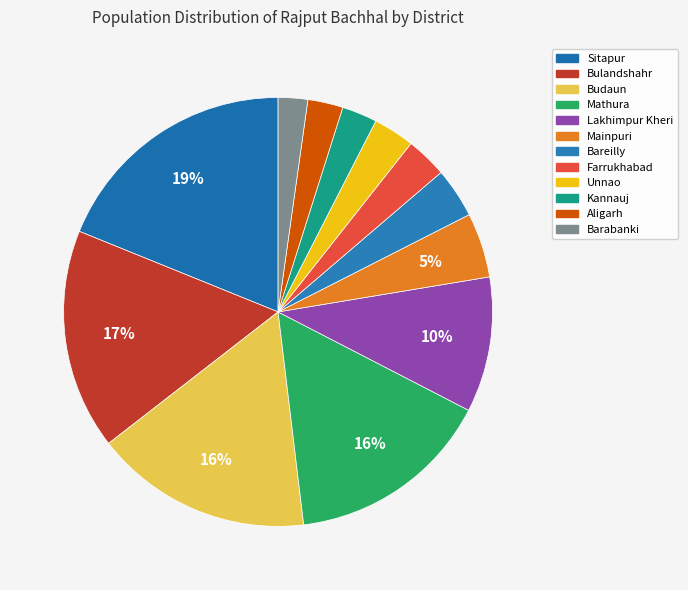

What is the total percentage of Unnao and Mathura?

18.6%